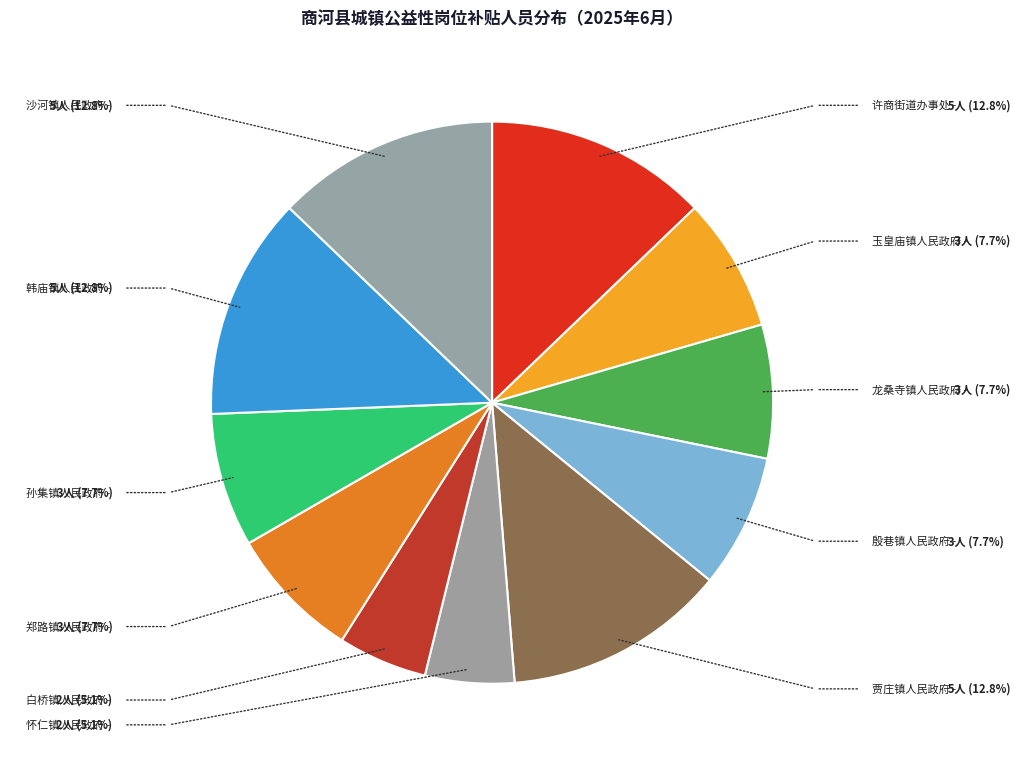

The 韩庙镇人民政府 slice represents 1% of the pie. True or false?

False